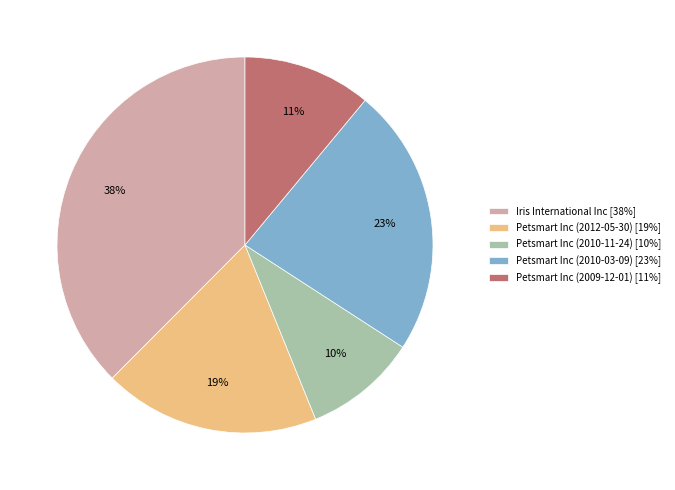

Is there any slice that represents more than half of the pie?

No